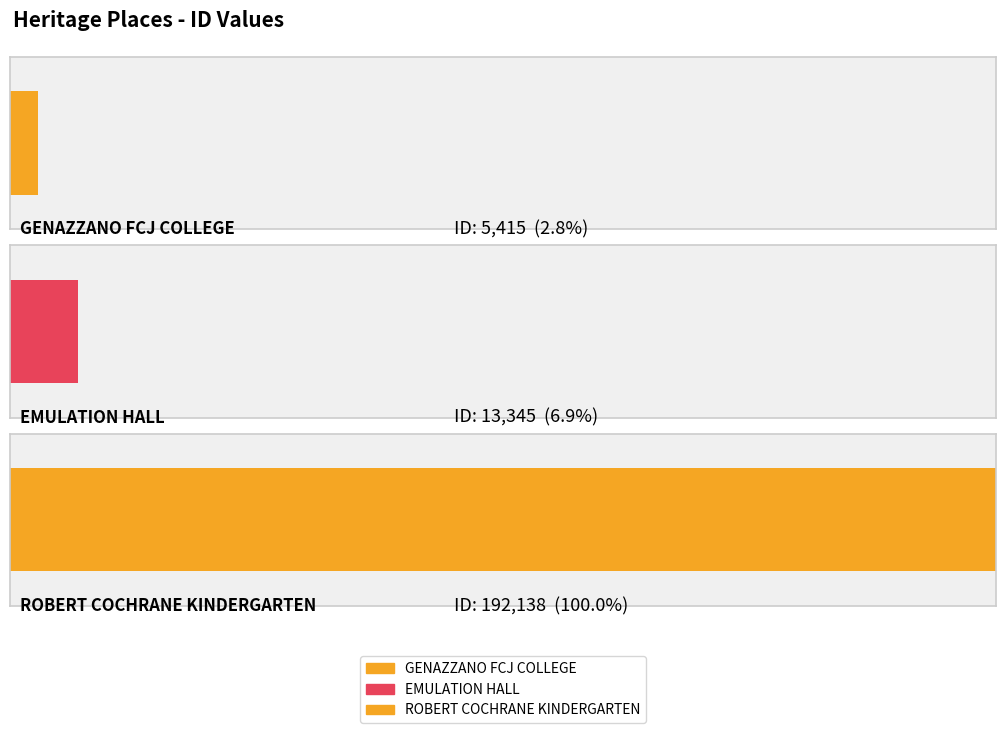

At which category does the chart reach its peak across all series?

ROBERT COCHRANE KINDERGARTEN